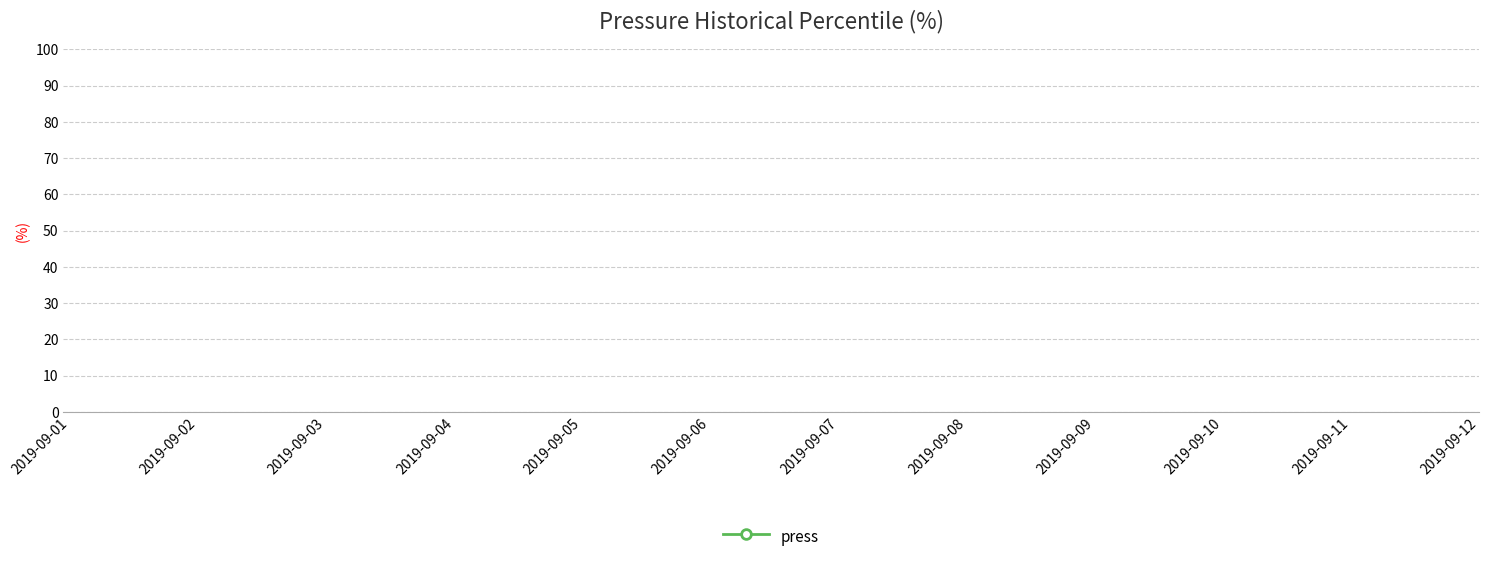

How many data points does each series have?

12